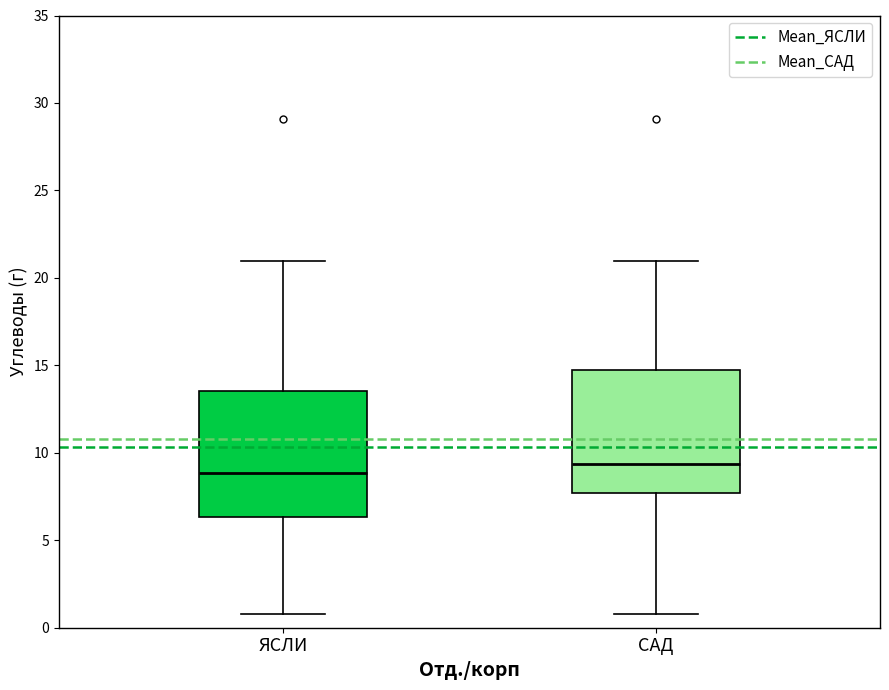

Reading left to right, transcribe this box plot: for each box, give where its median line is, the range the box spans, and where its two whiskers end, as read against the y-axis. The values are not printed on the chart, so give them approximately, as read against the axis.

ЯСЛИ: median 9.0, box 6.5 to 13.5, whiskers 1.0 to 21.0
САД: median 9.5, box 7.5 to 14.5, whiskers 1.0 to 21.0